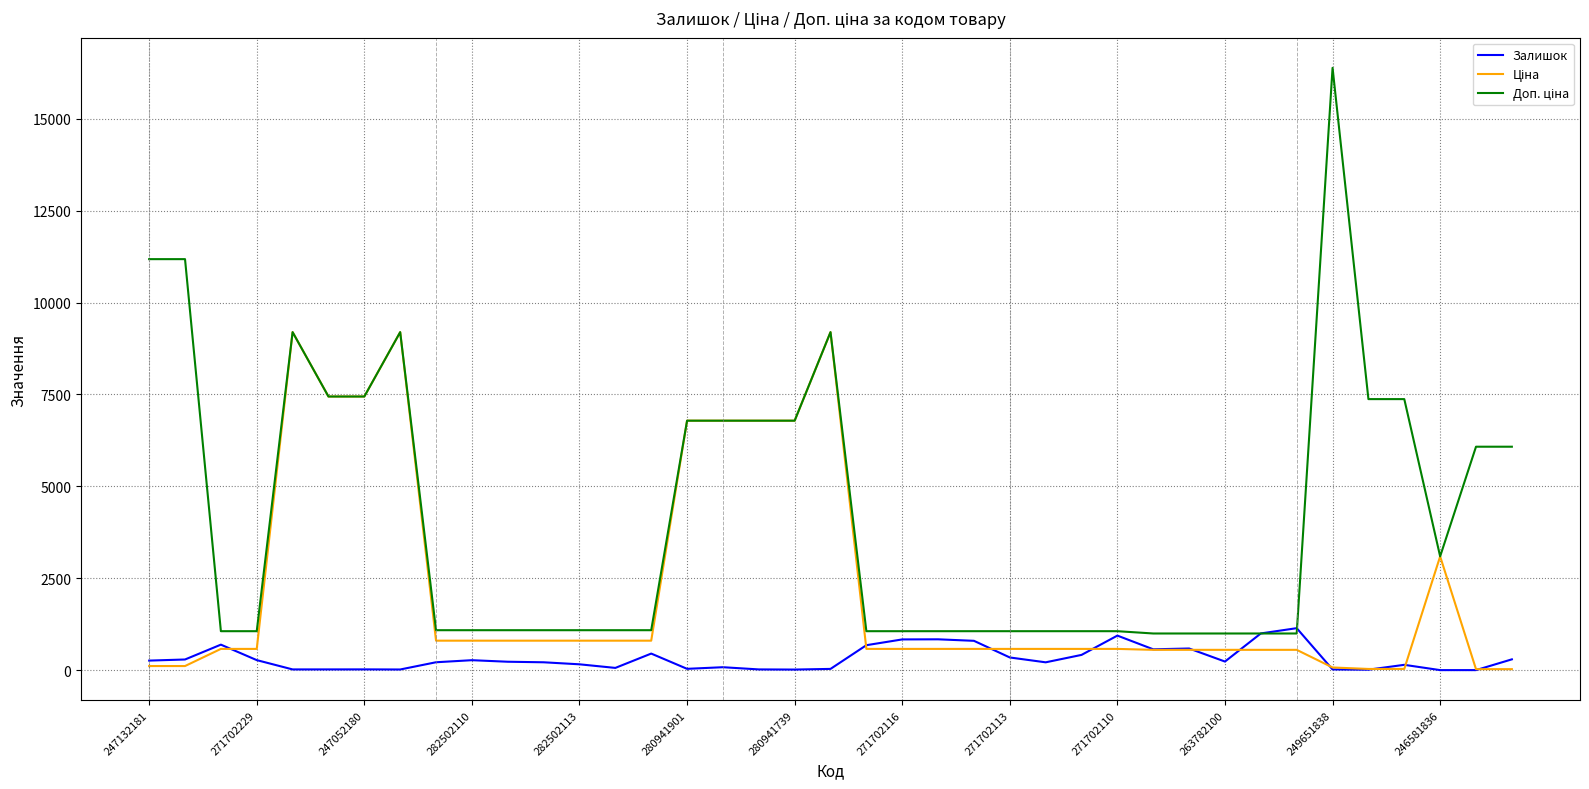

What is the difference between the maximum and minimum values in the Доп. ціна series?

15389.3